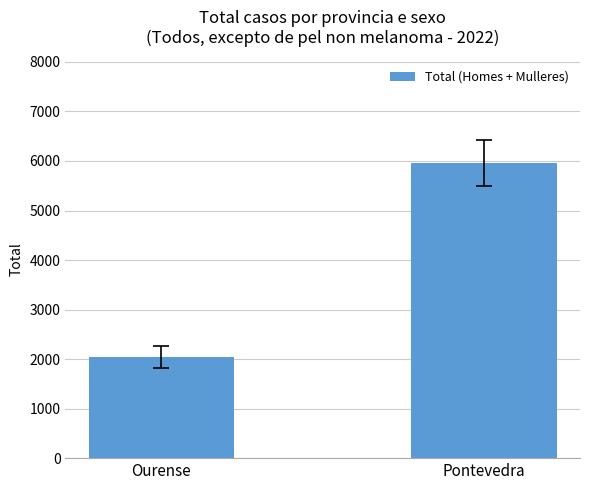

Which label corresponds to the largest value in the chart?

Pontevedra